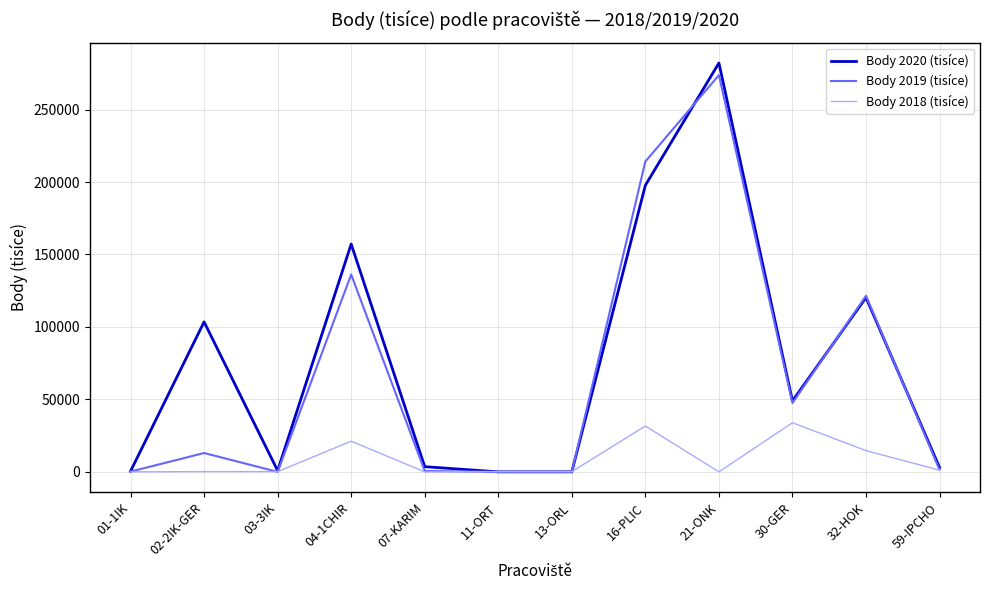

The value of Body 2019 (tisíce) at 03-3IK is 0. True or false?

True